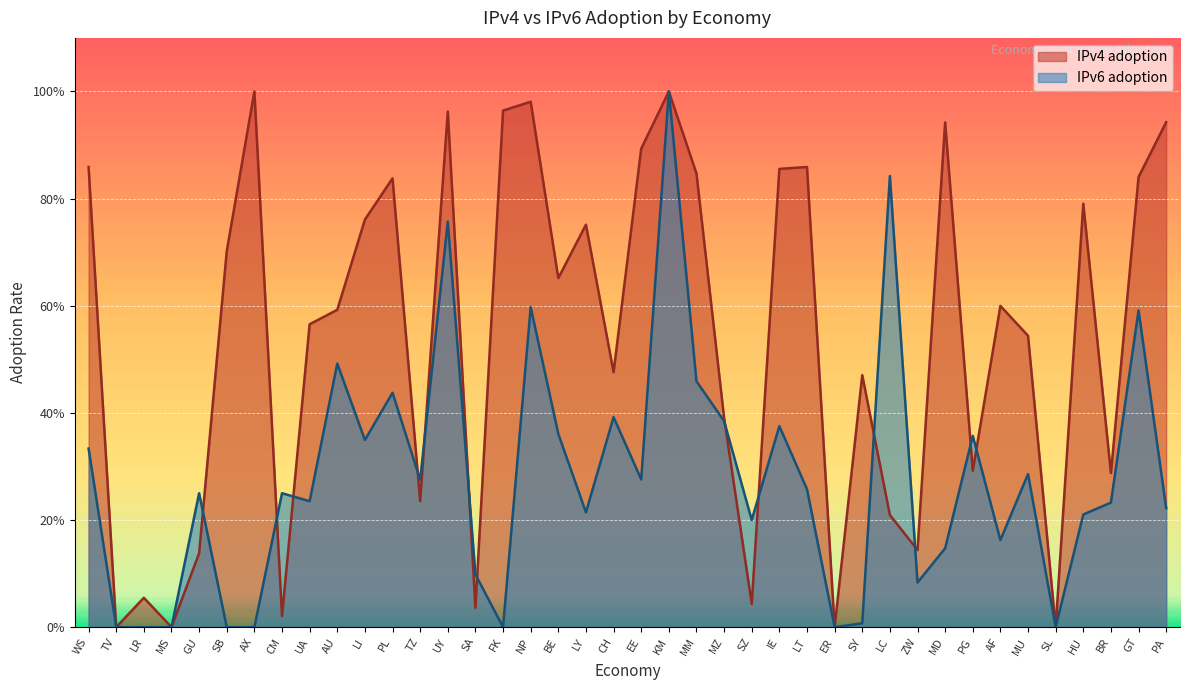

Does the chart display data point markers on the line(s)?

No